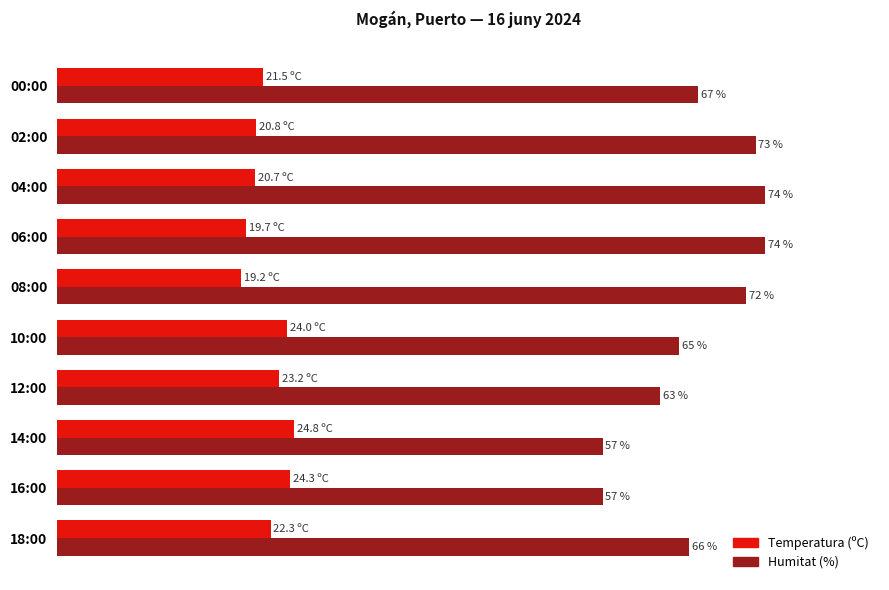

At which label does Temperatura (ºC) reach its peak?

14:00